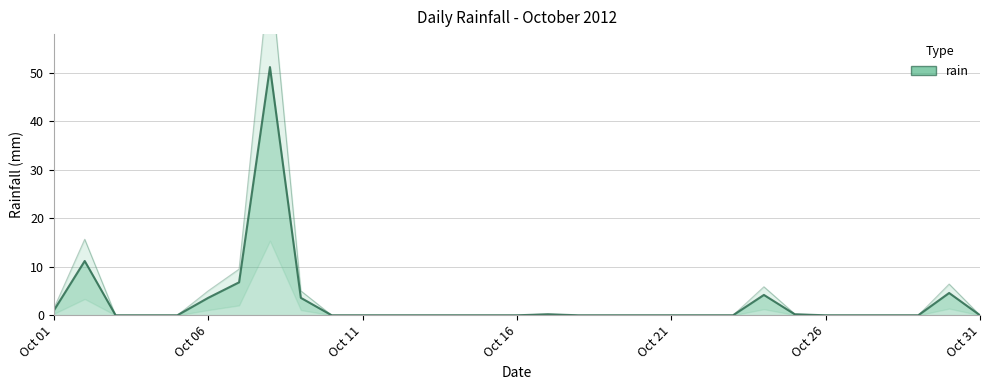

Does the chart display data point markers on the line(s)?

No